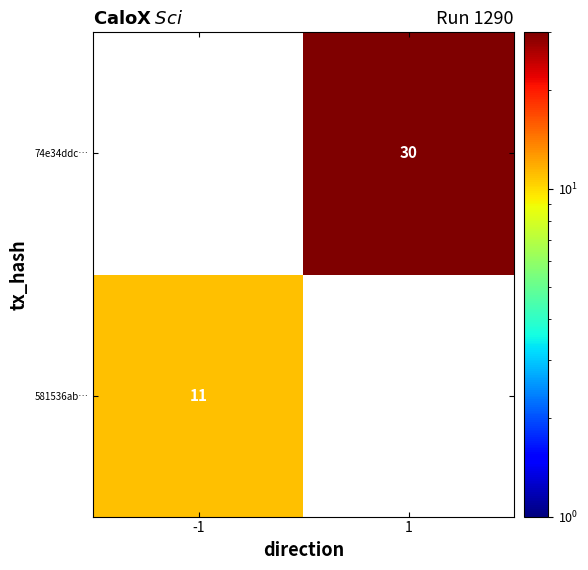

Count the number of data series in this chart.

2